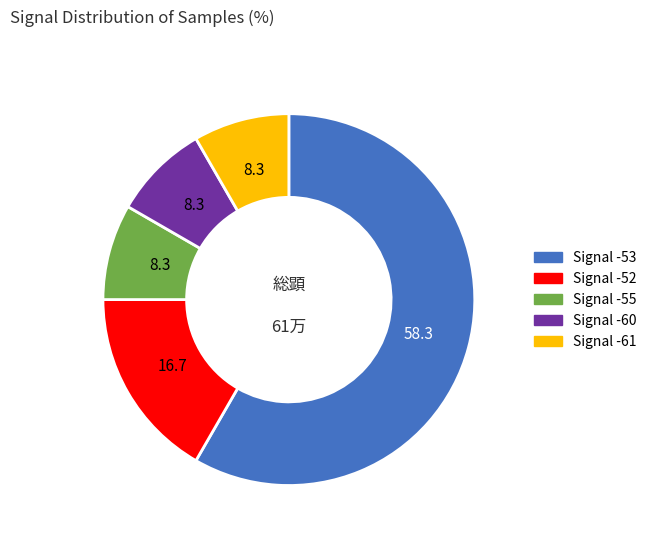

Is there any slice that represents more than half of the pie?

Yes